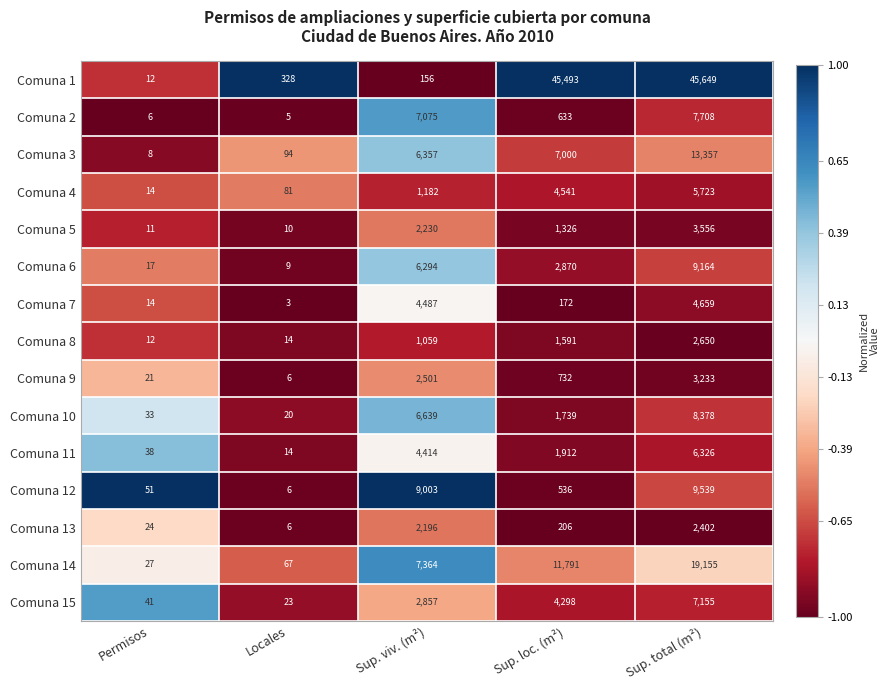

True or false: Comuna 14 has a value of 32922 at Sup. total (m²).

False